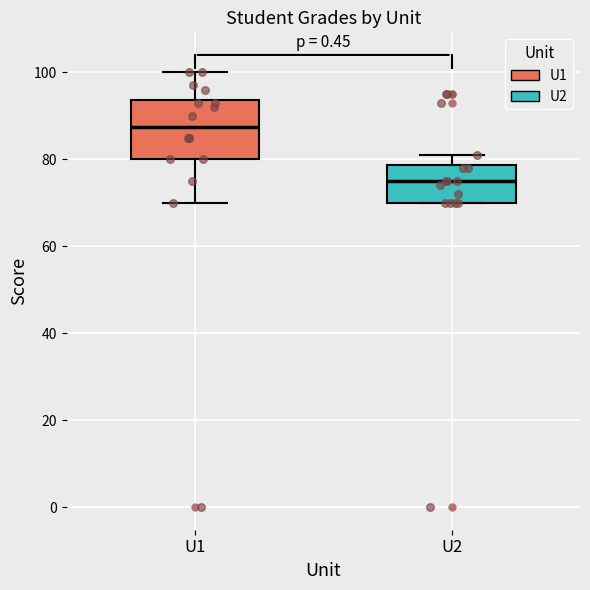

Which box's median line is the highest?

U1